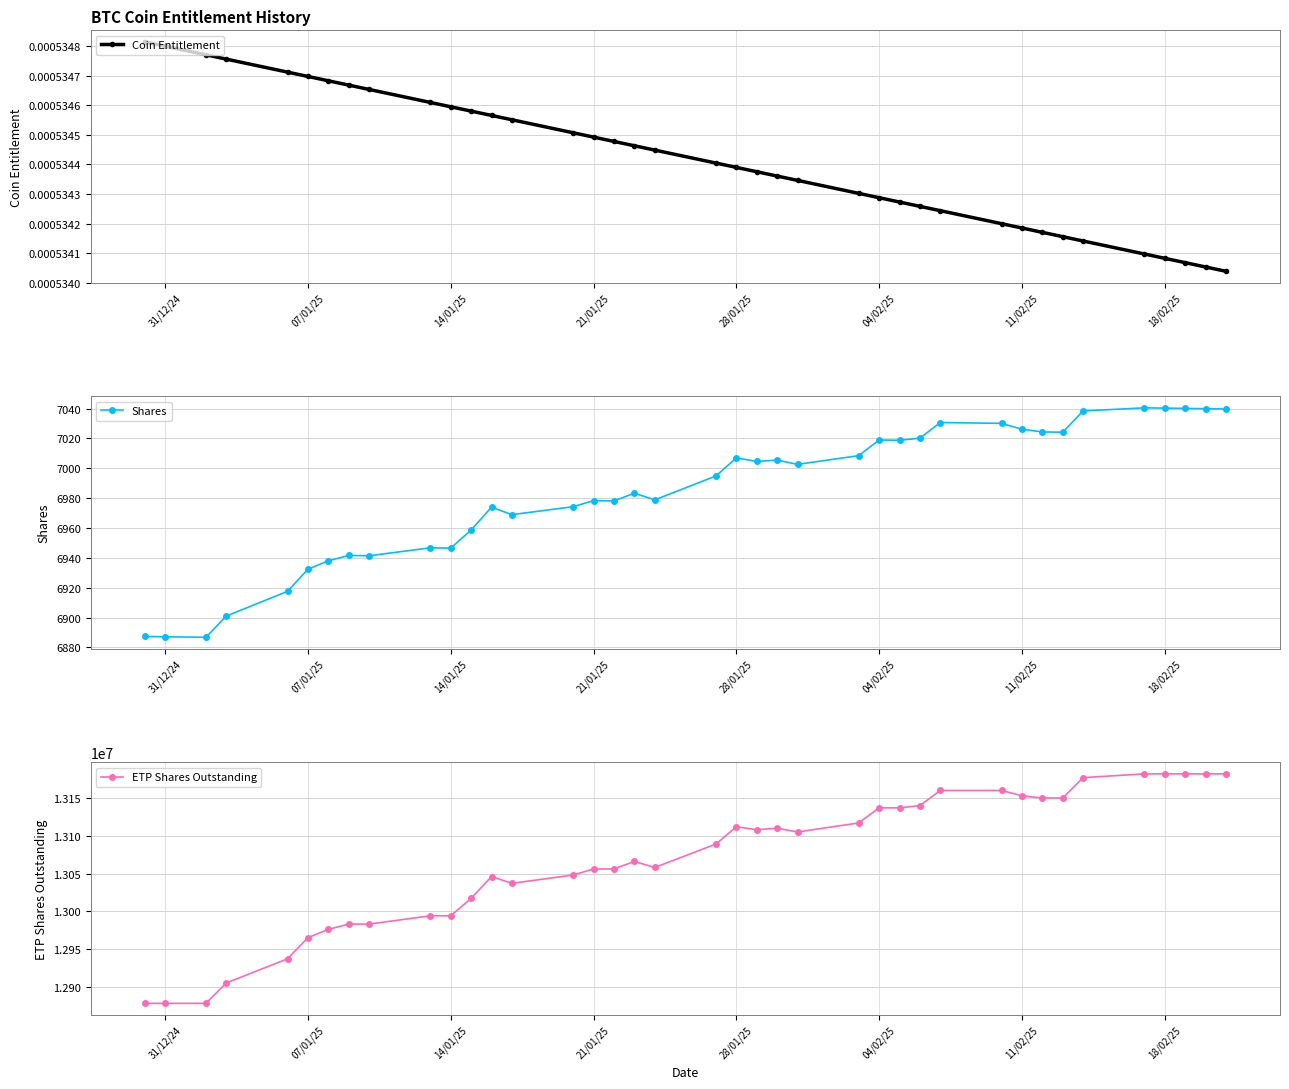

How many Coin Entitlement values are between 0 and 1?

39